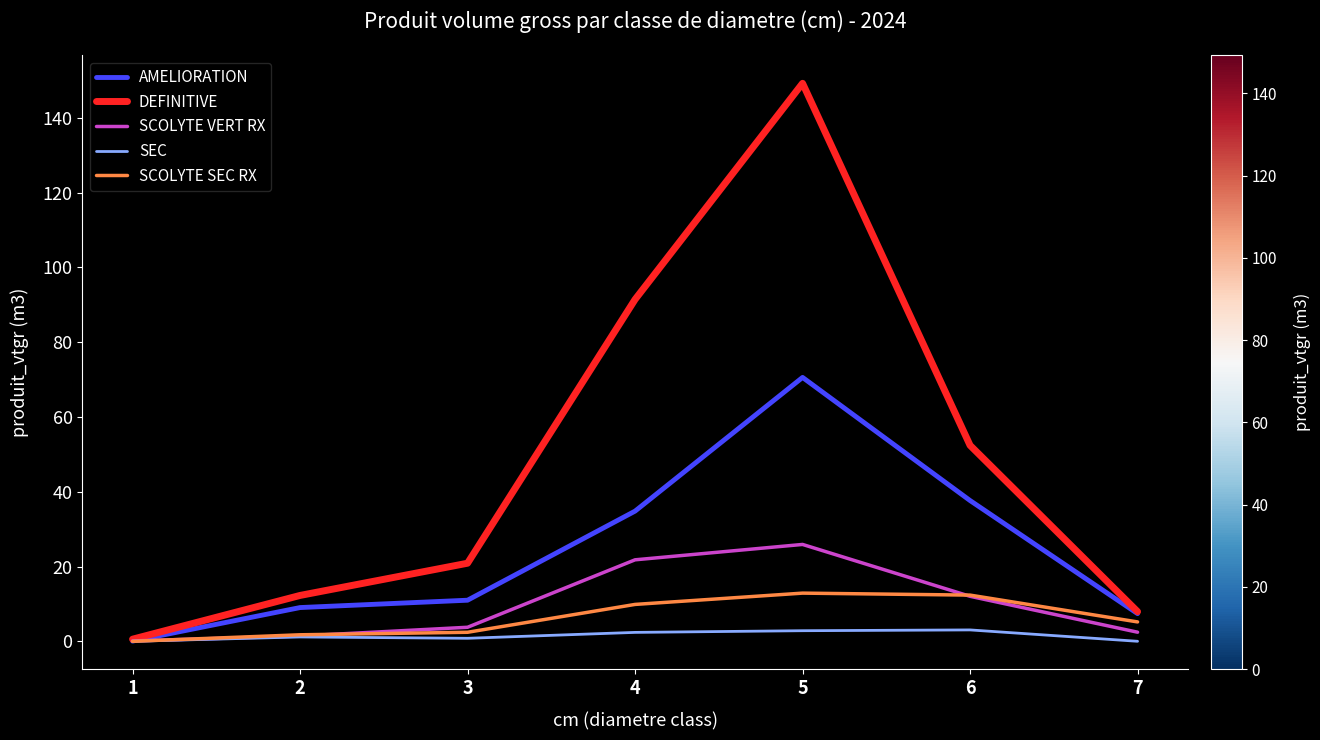

Which label corresponds to the largest value in the chart?

5